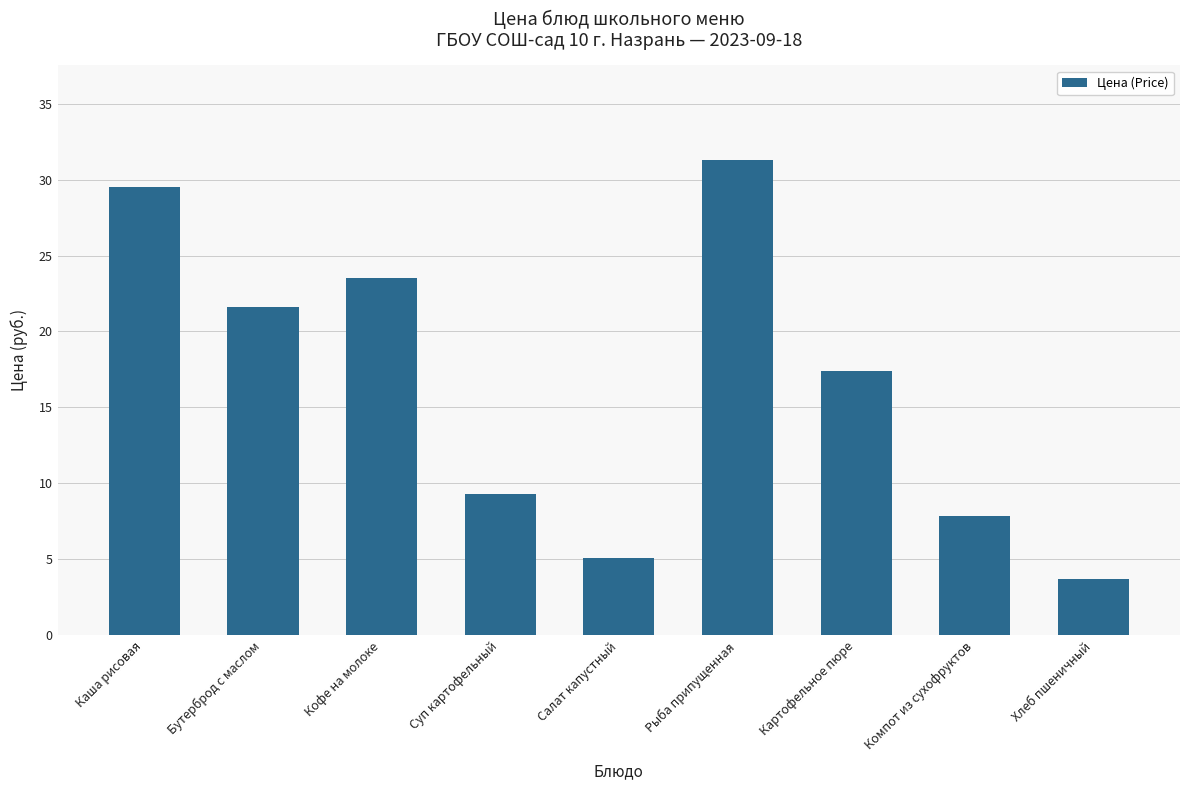

What is the difference between the values at Кофе на молоке and Компот из сухофруктов?

15.6